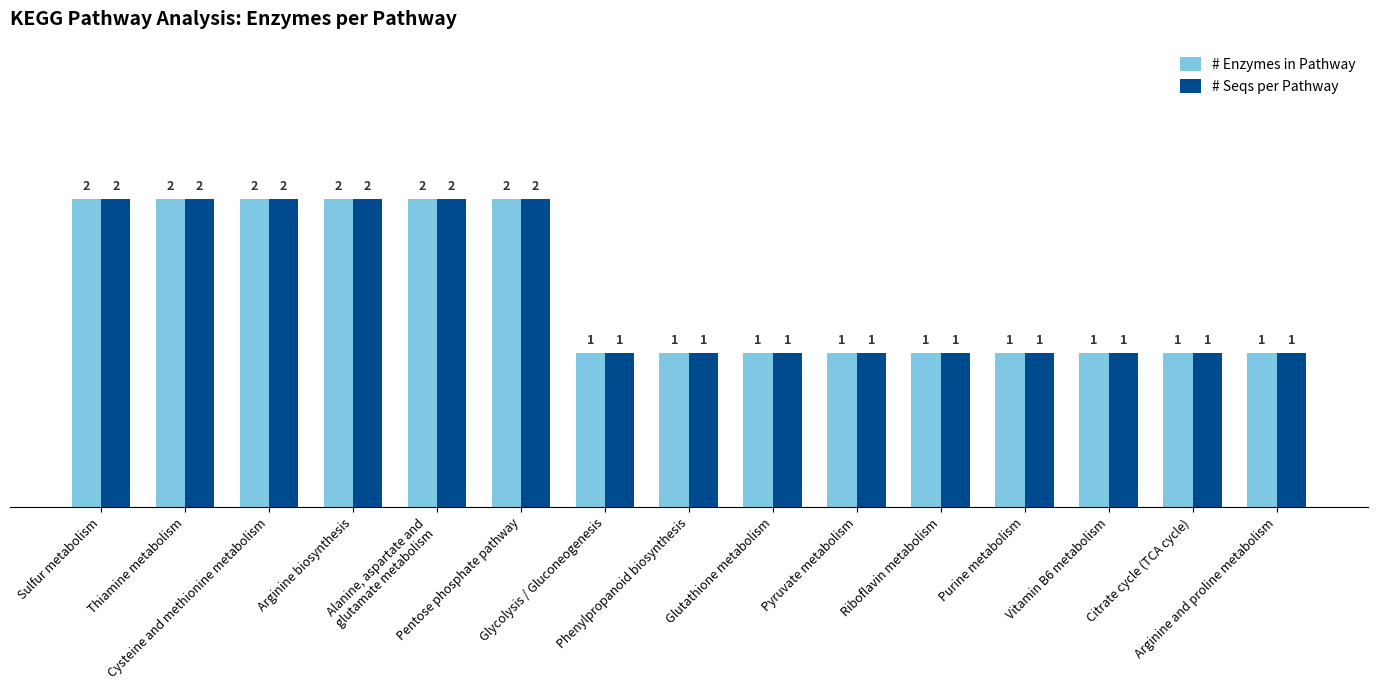

The value of # Enzymes in Pathway at Riboflavin metabolism is 1. True or false?

True